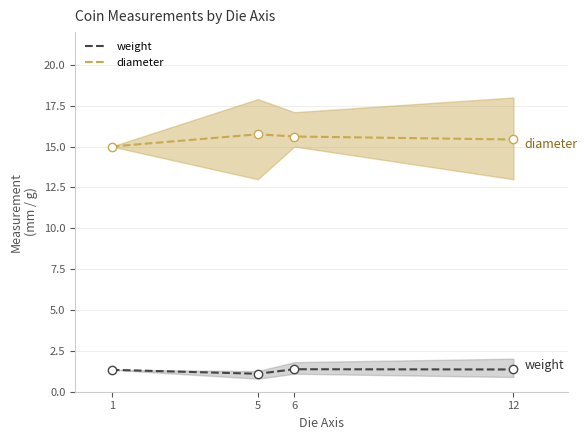

What is the value of the diameter point at the 3rd from the left?

15.6